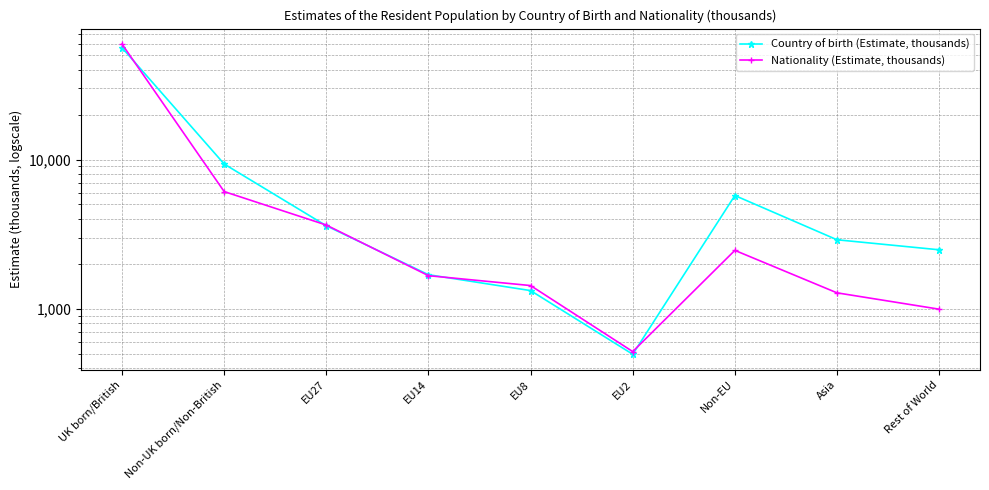

How many categories are shown in the chart?

9